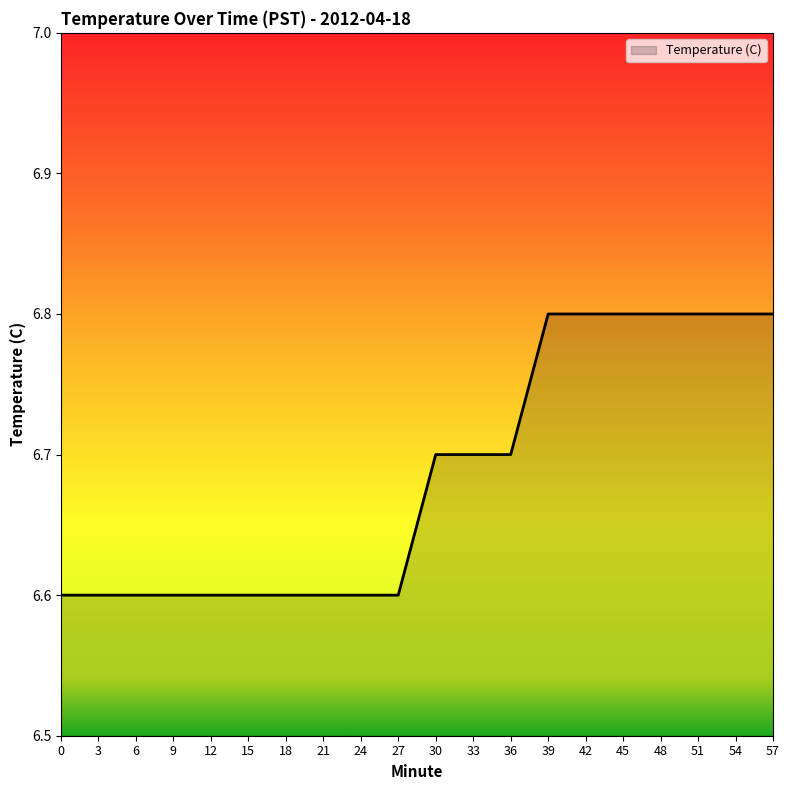

What is the minimum value shown in the chart?

6.6